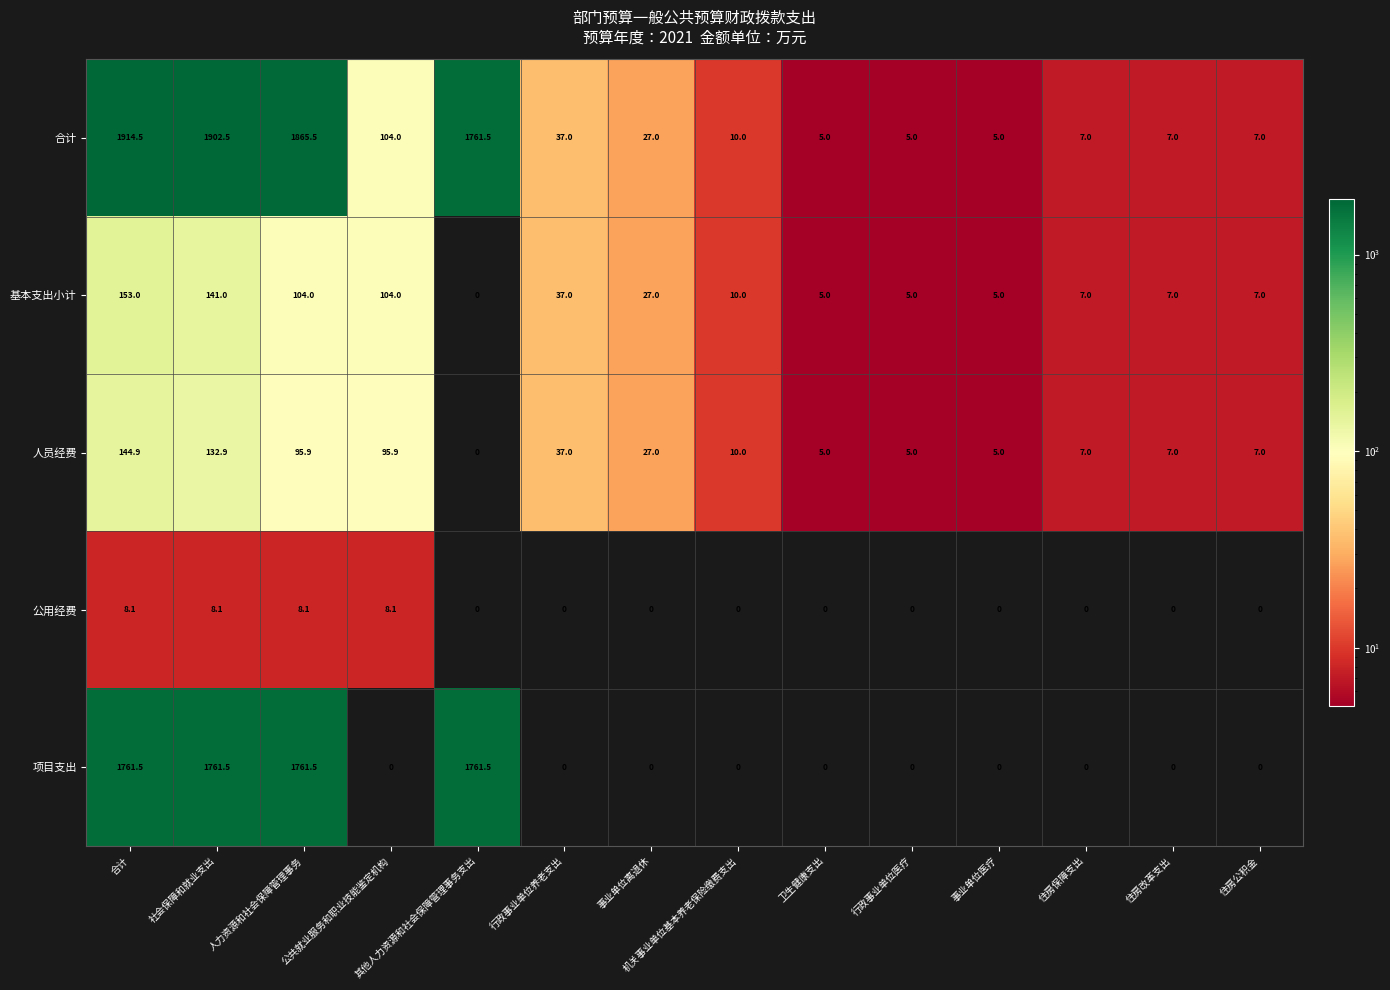

How many series are shown in this chart?

5